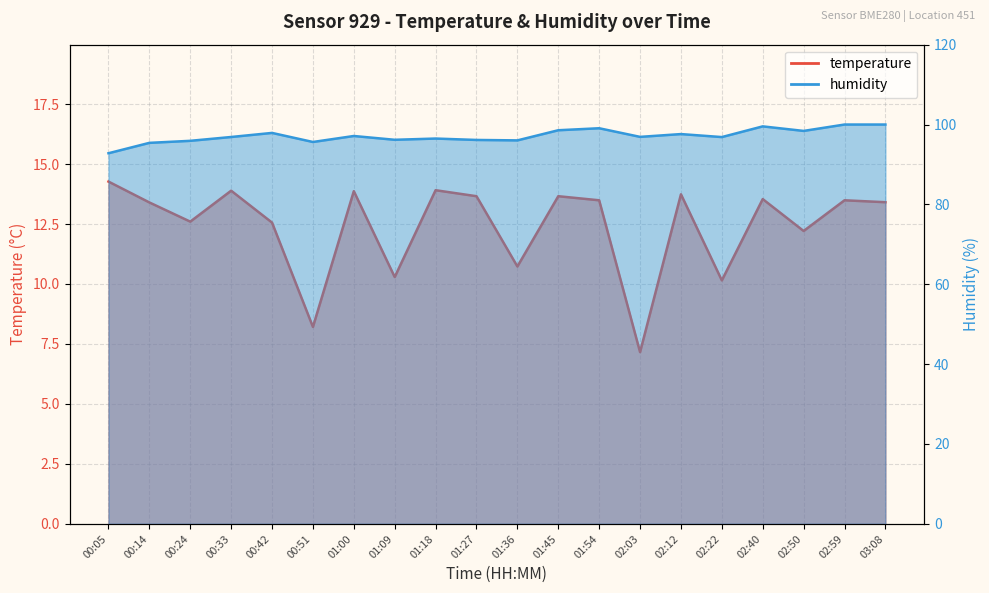

At which label does humidity first exceed 96?

00:33